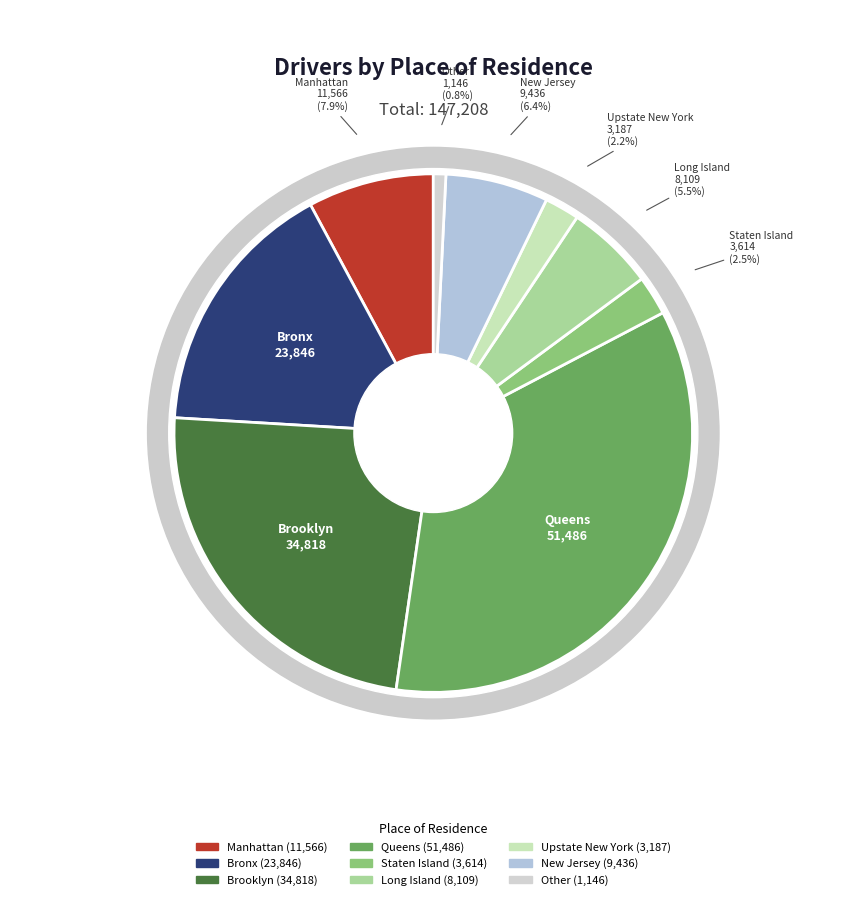

To the nearest percent, what portion does Queens represent?

35%